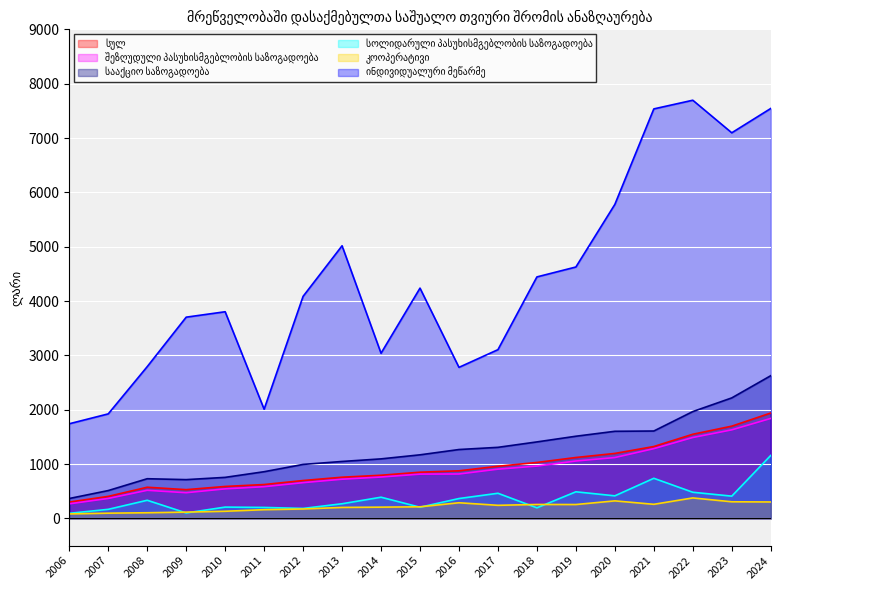

Does the chart display data point markers on the line(s)?

No